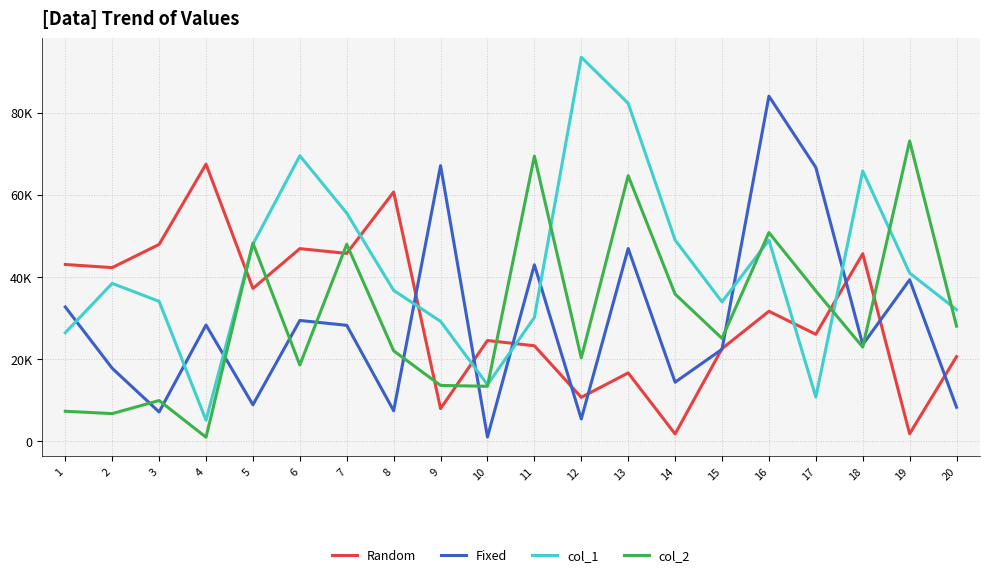

Between 3 and 9, which series saw the biggest shift?

Fixed